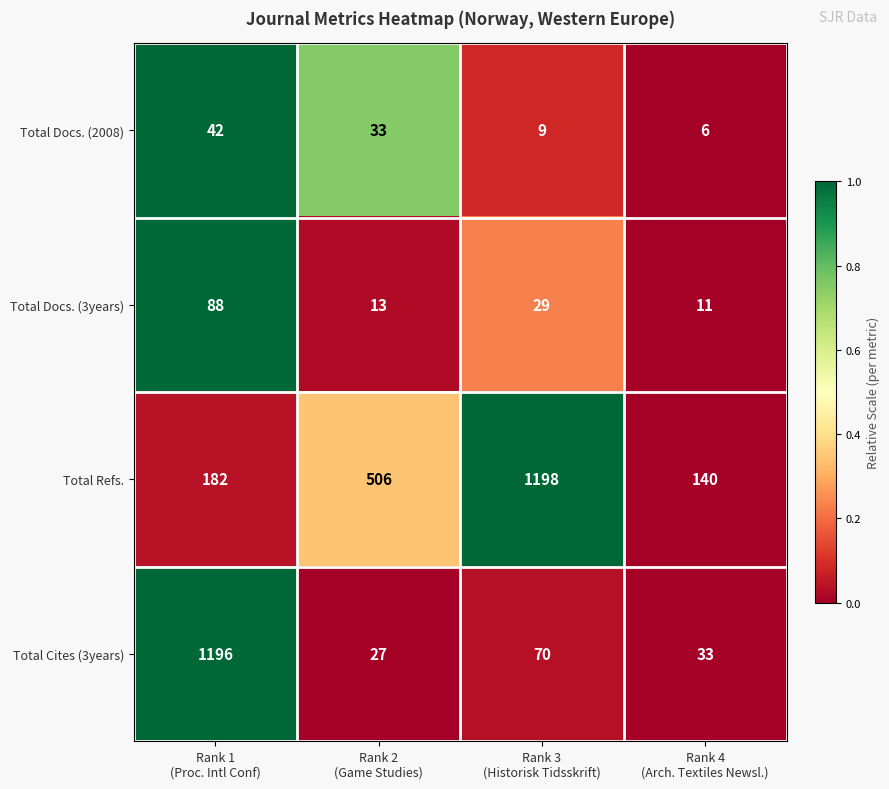

Which series changed the most between Rank 2
(Game Studies) and Rank 4
(Arch. Textiles Newsl.)?

Total Refs.